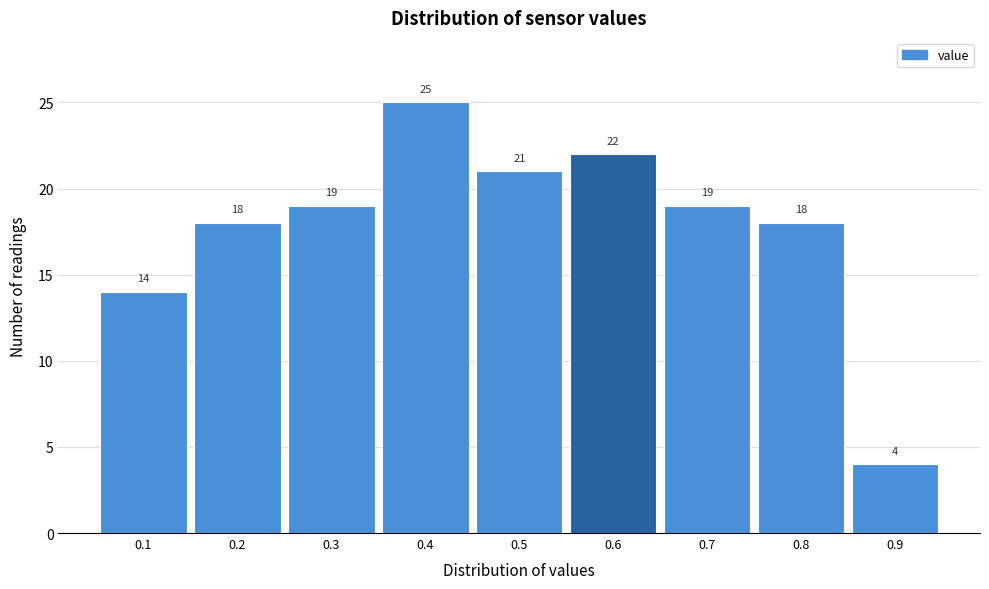

How tall is the bar that spans 0.05 to 0.15 on the x-axis?

14